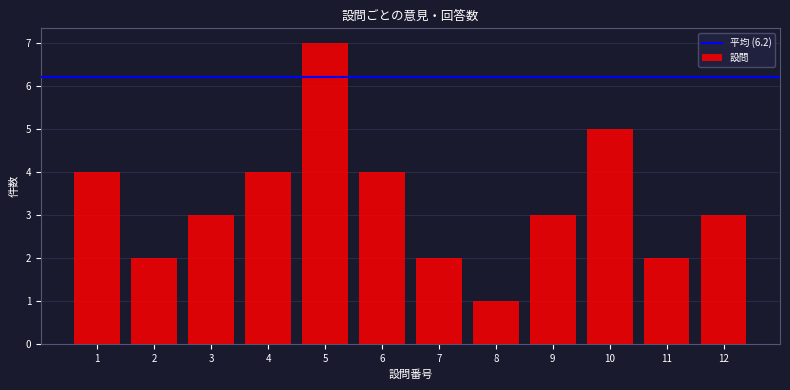

How tall is the bar that spans 3.5 to 4.5 on the x-axis? The values are not printed on the chart, so give them approximately, as read against the axis.

4